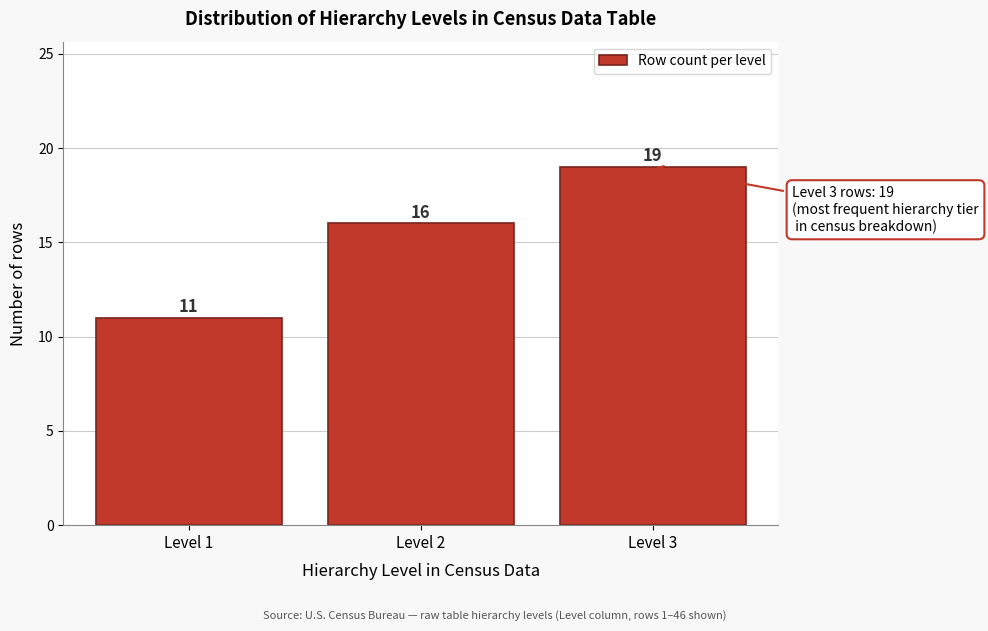

Reading left to right, list all the values displayed in this chart.

Level 1=11	Level 2=16	Level 3=19